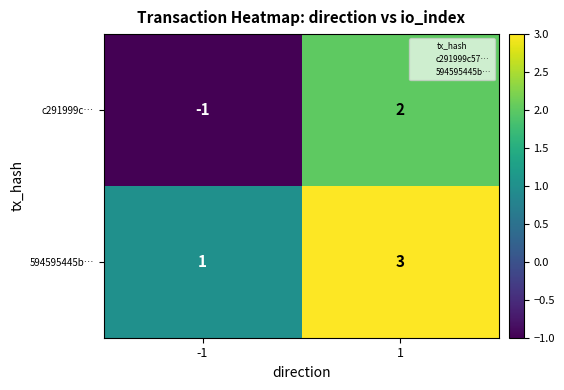

What is the total value across all series at 1?

5